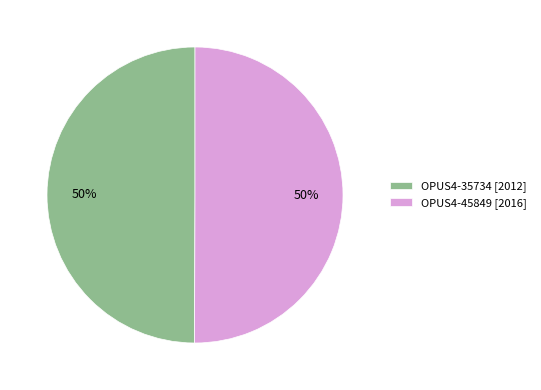

To the nearest percent, what percentage of the pie is OPUS4-45849?

50%